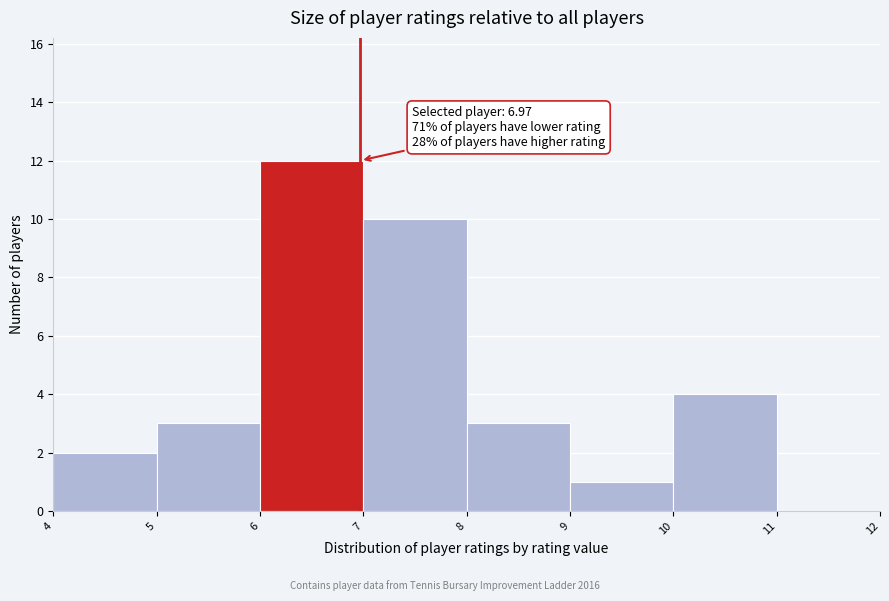

Over which range of the x-axis is the bar tallest?

6 to 7